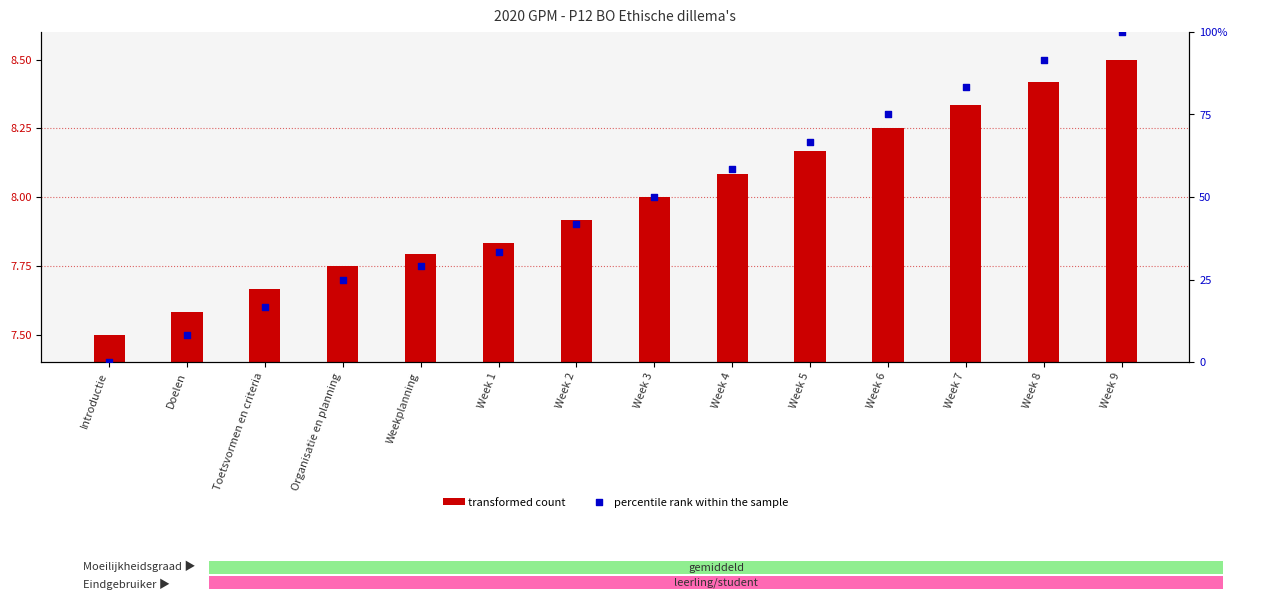

At how many categories does at least one series exceed 37?

8